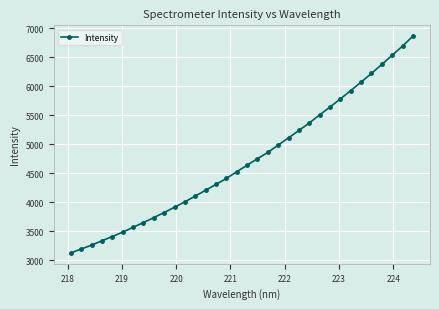

What is the value of the 34th point from the left?

6865.9